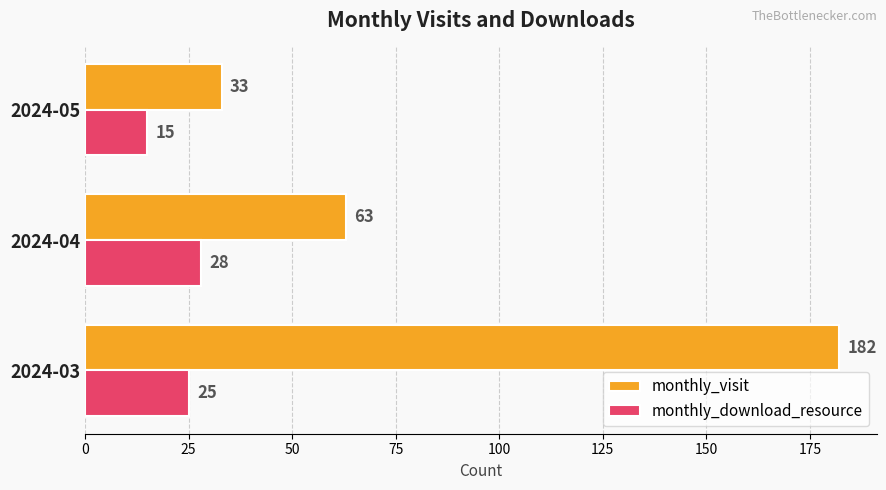

What is the average value of the monthly_download_resource series?

23